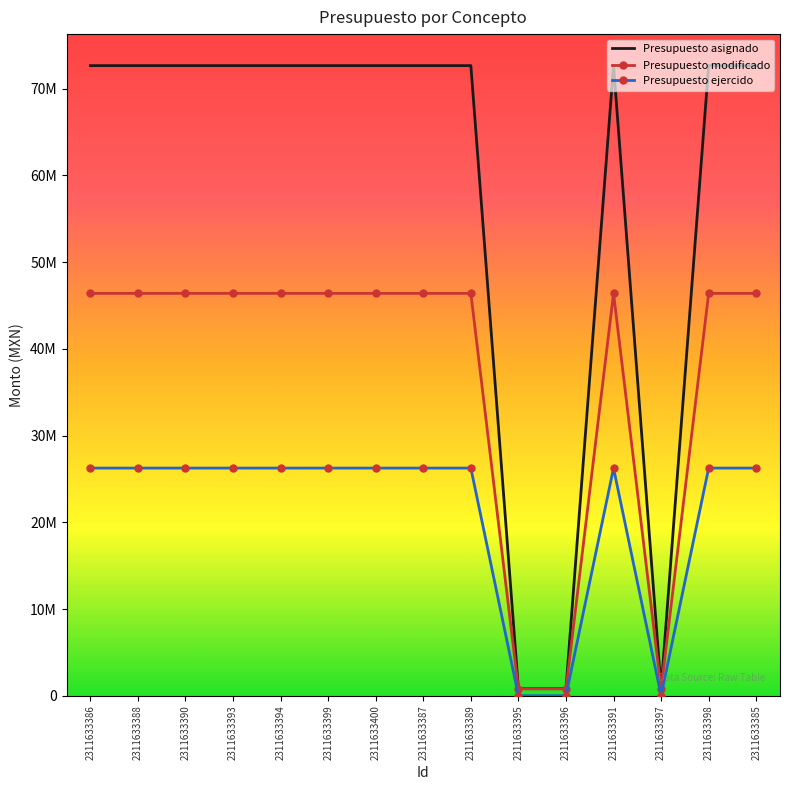

What is the value of the Presupuesto modificado point at the 7th from the left?

46389264.0